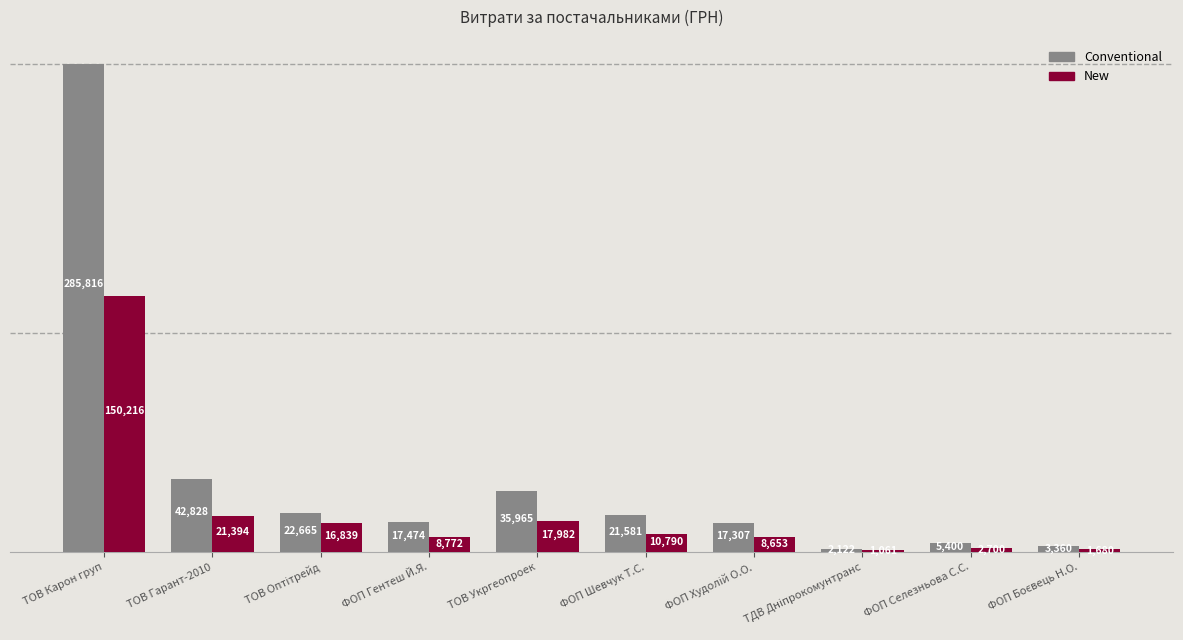

What is the highest value of the Conventional series?

285816.0